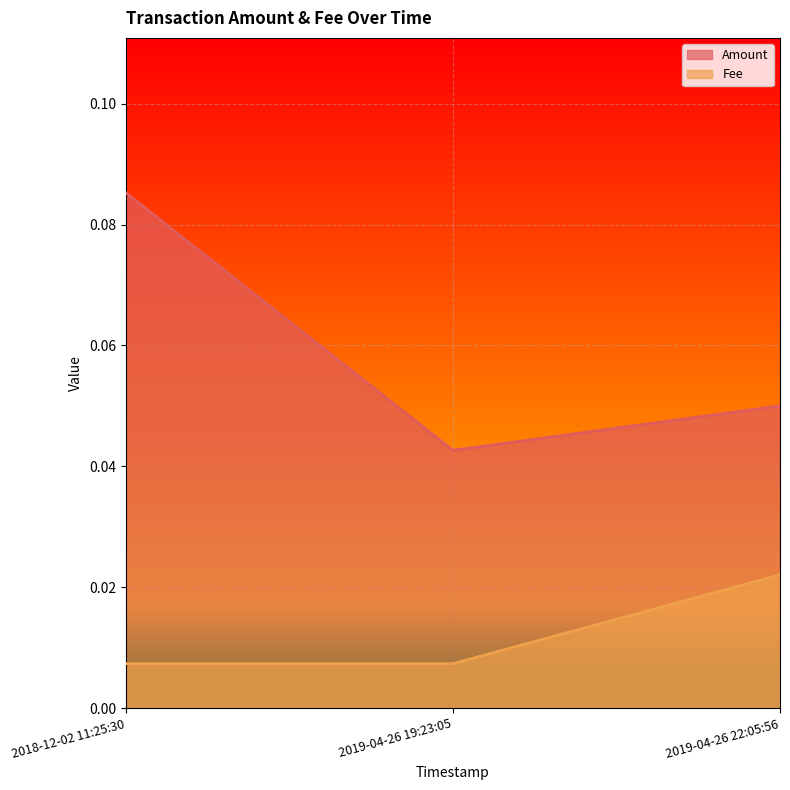

Which series has the largest range (max minus min)?

Amount